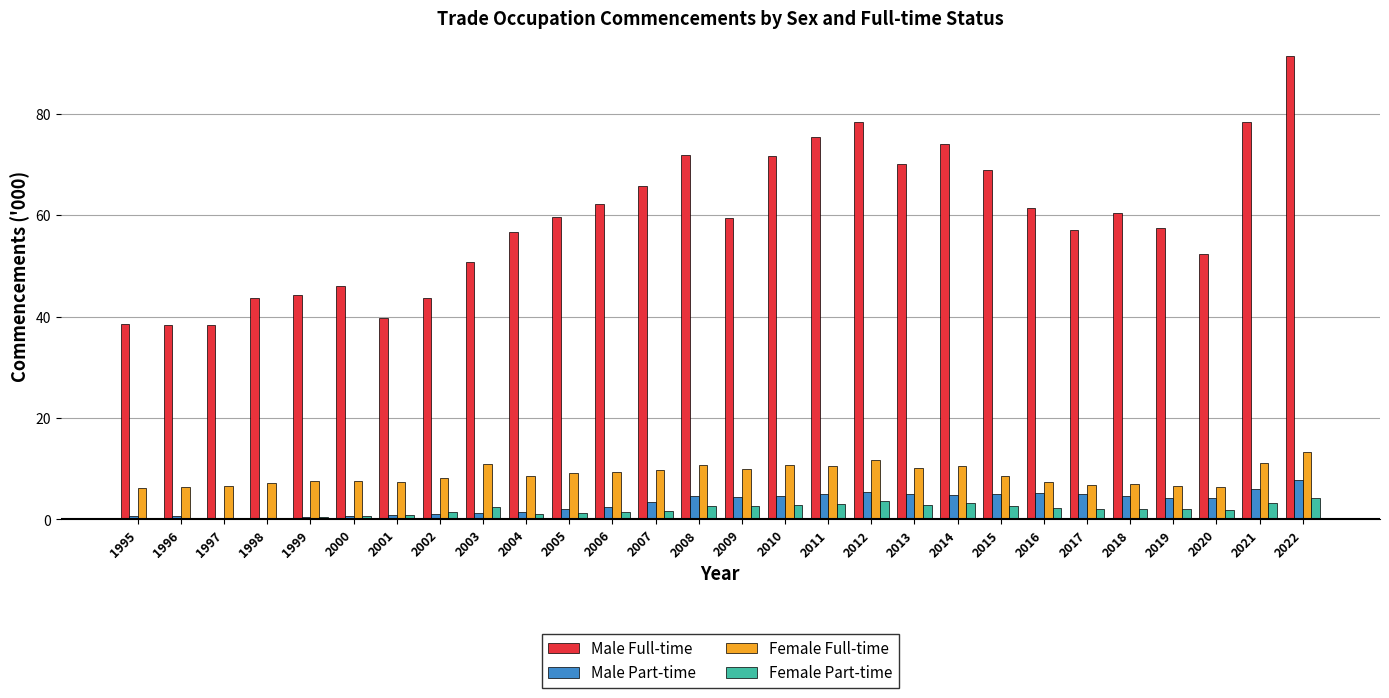

Which series changed the most between 2013 and 2021?

Male Full-time